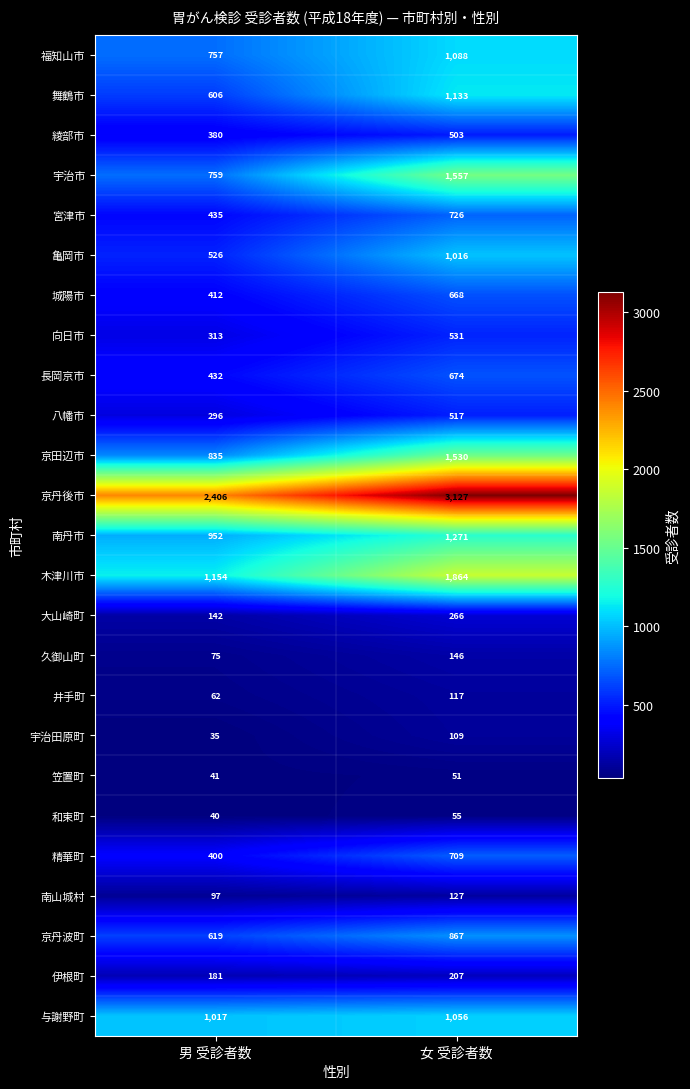

How many categories are shown in the chart?

2